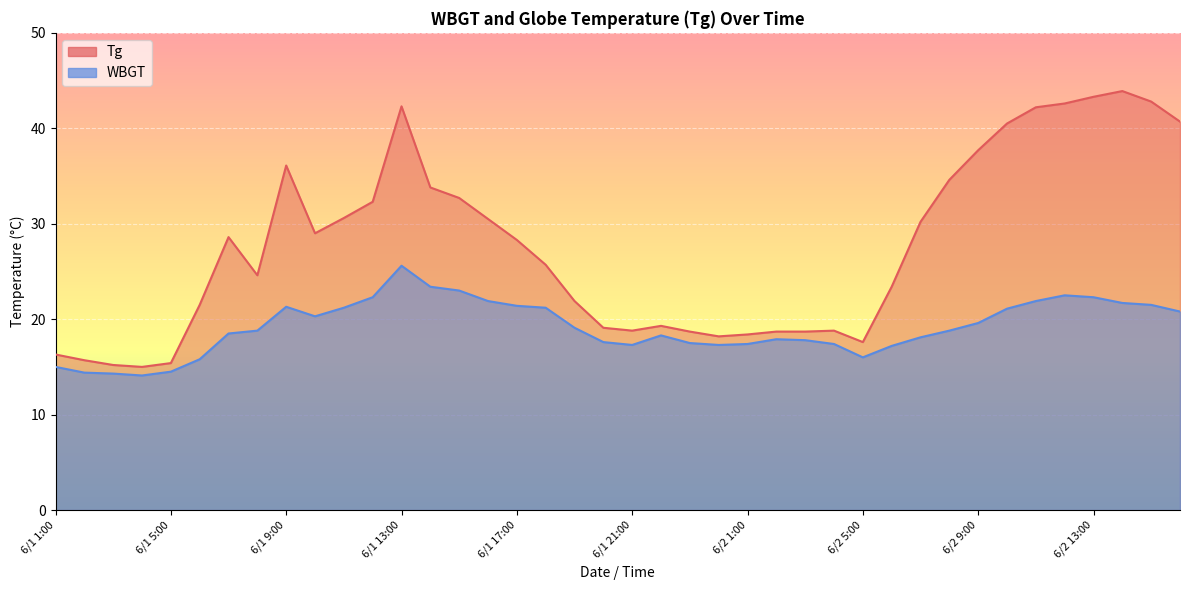

True or false: Tg and WBGT cross at least once.

False